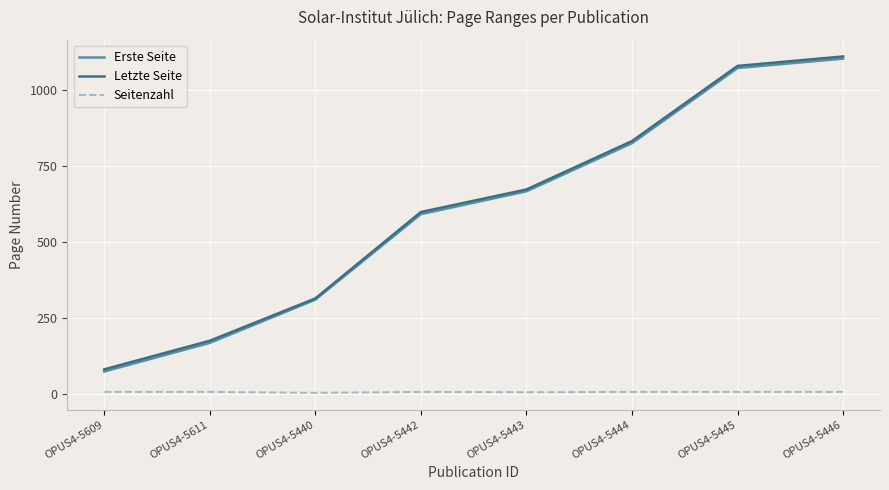

Does the chart have visible grid lines?

Yes